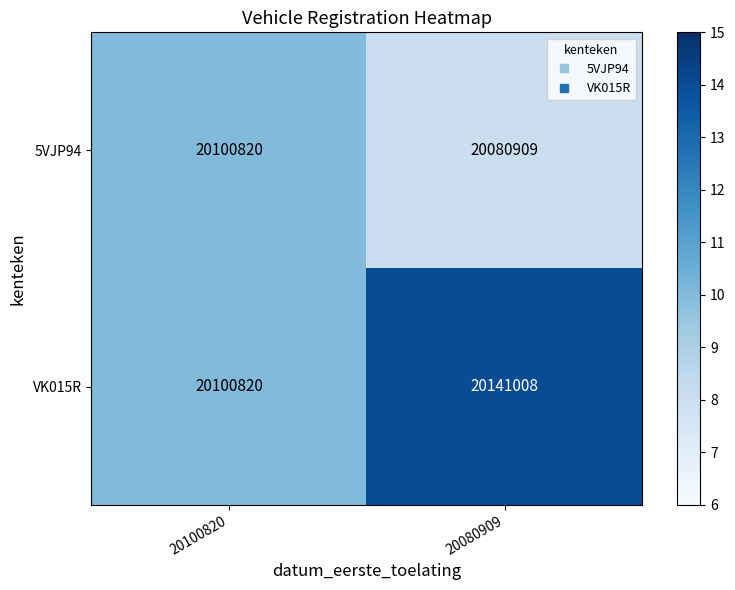

What is the sum of the 5VJP94 values at 20080909 and 20100820?

40181729